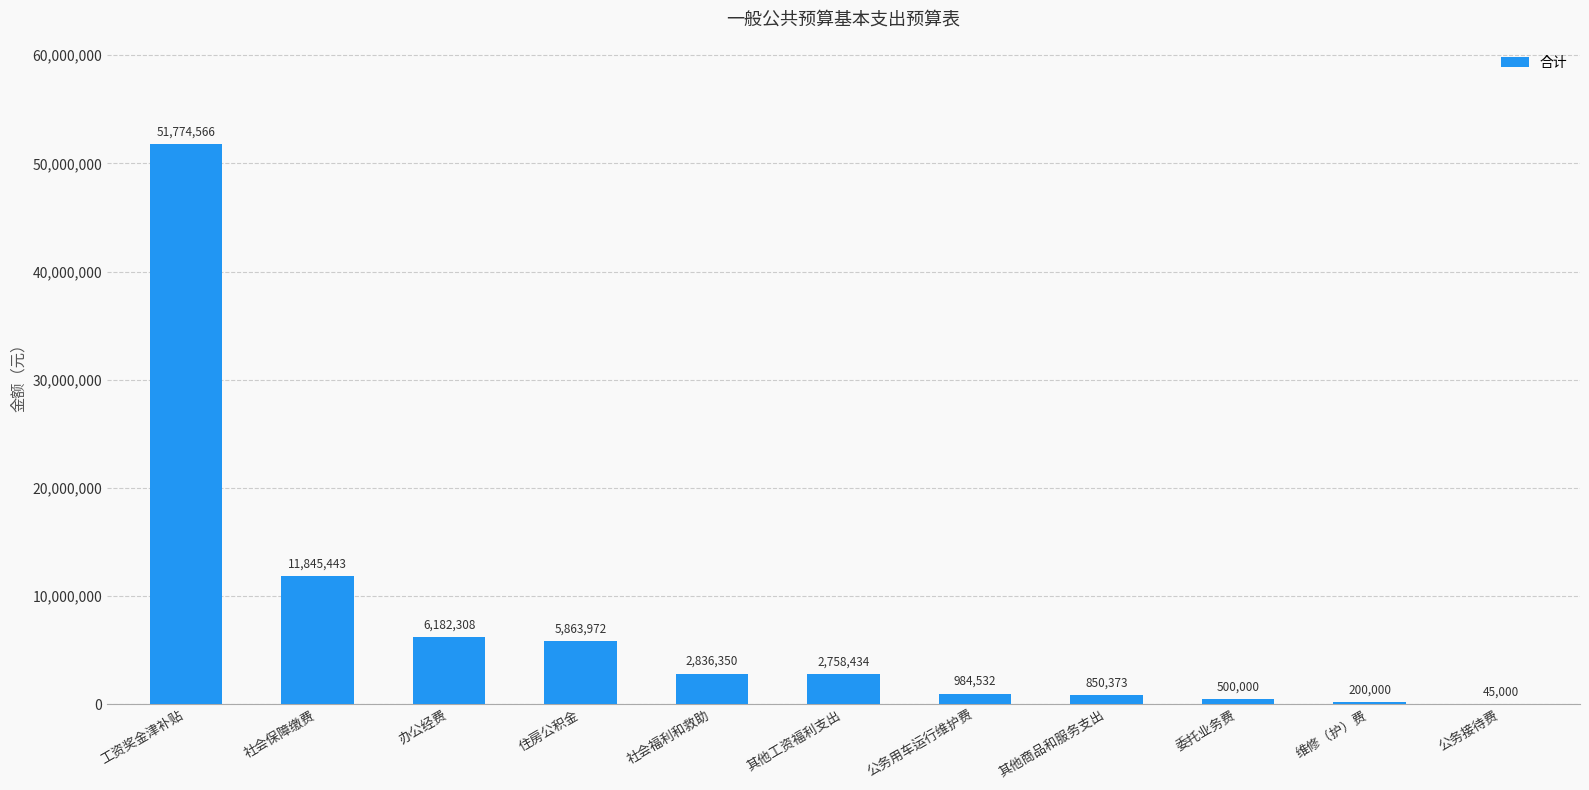

Count the number of categories in the chart.

11